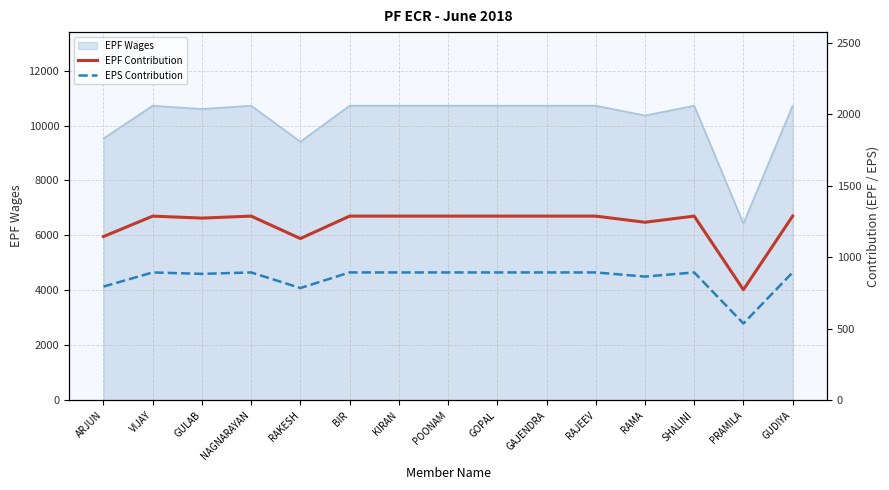

What value does the EPS Contribution series have at GAJENDRA, to the nearest 10?

890